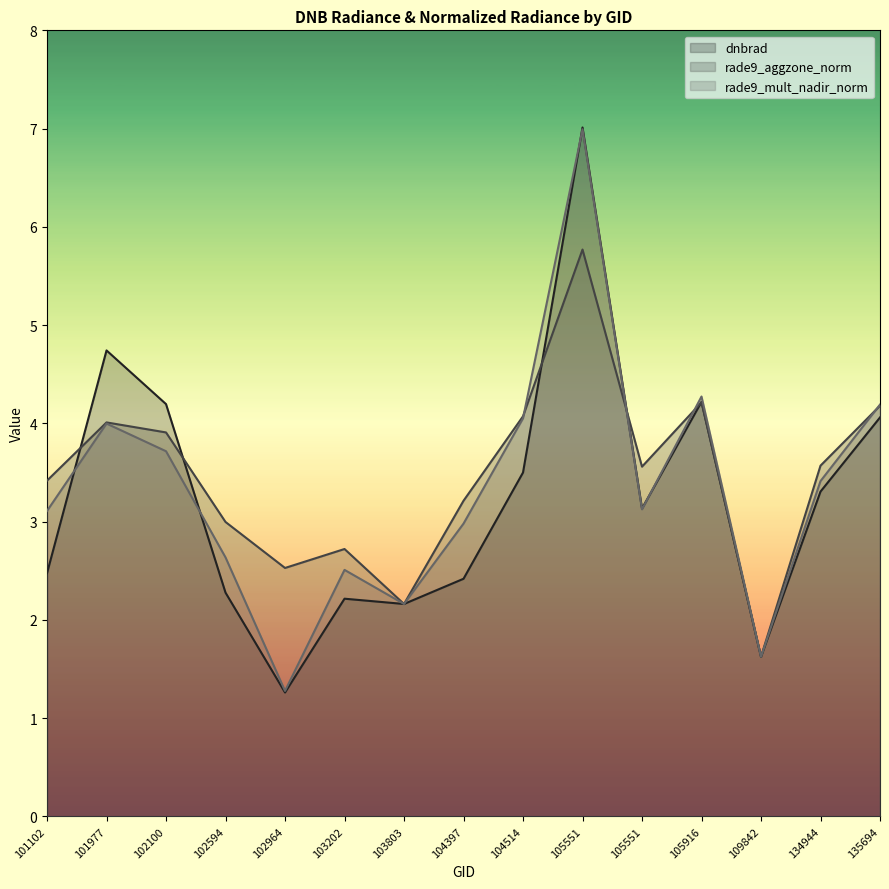

Is it true that rade9_aggzone_norm equals 2.5 at 102964?

True